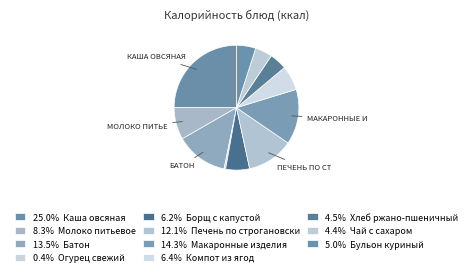

How many segments does this pie chart have?

11